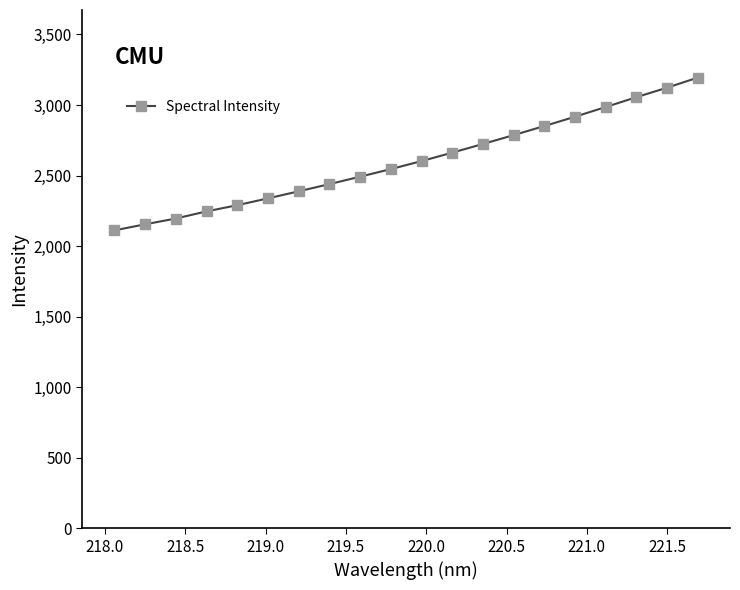

What is the difference between the maximum and second lowest values?

1039.6